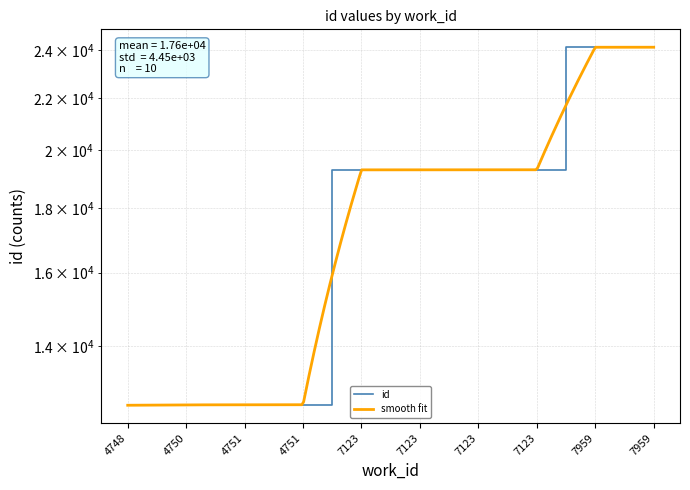

Reading right to left, extract all data points from this chart.

7959=24141	7959=24140	7123=19305	7123=19304	7123=19303	7123=19302	4751=12575	4751=12573	4750=12572	4748=12563